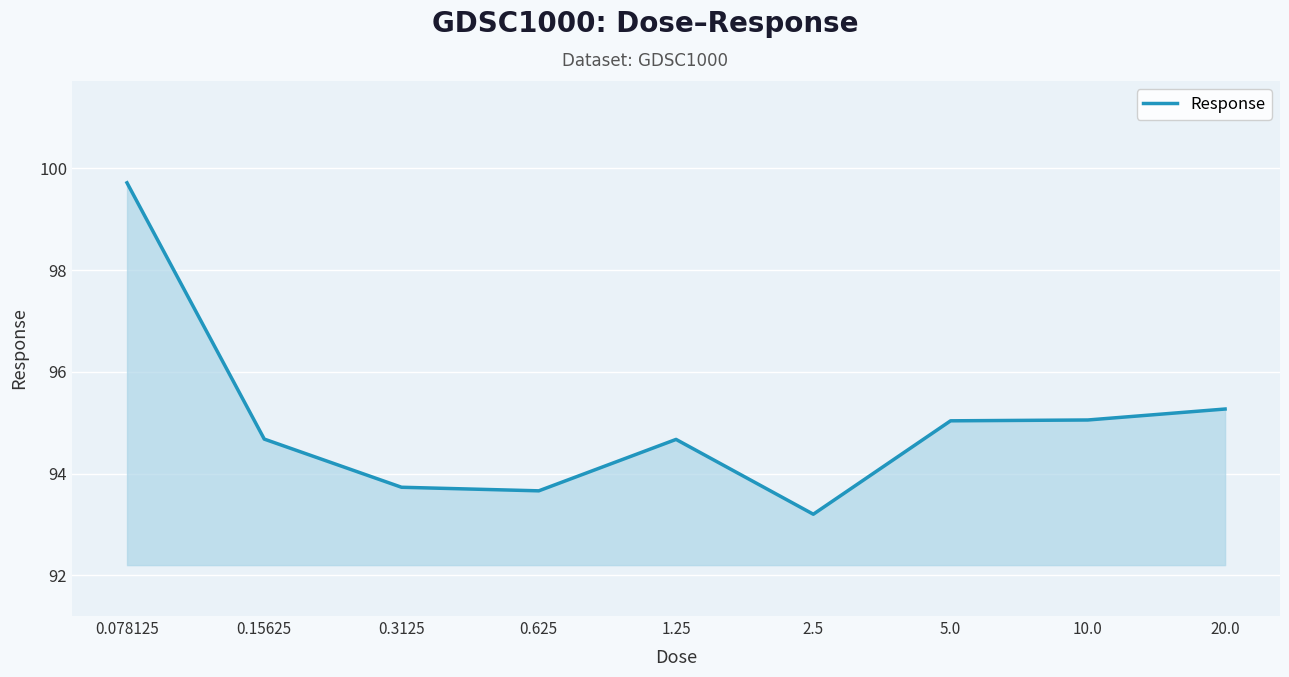

What is the difference between the maximum and minimum values?

6.5